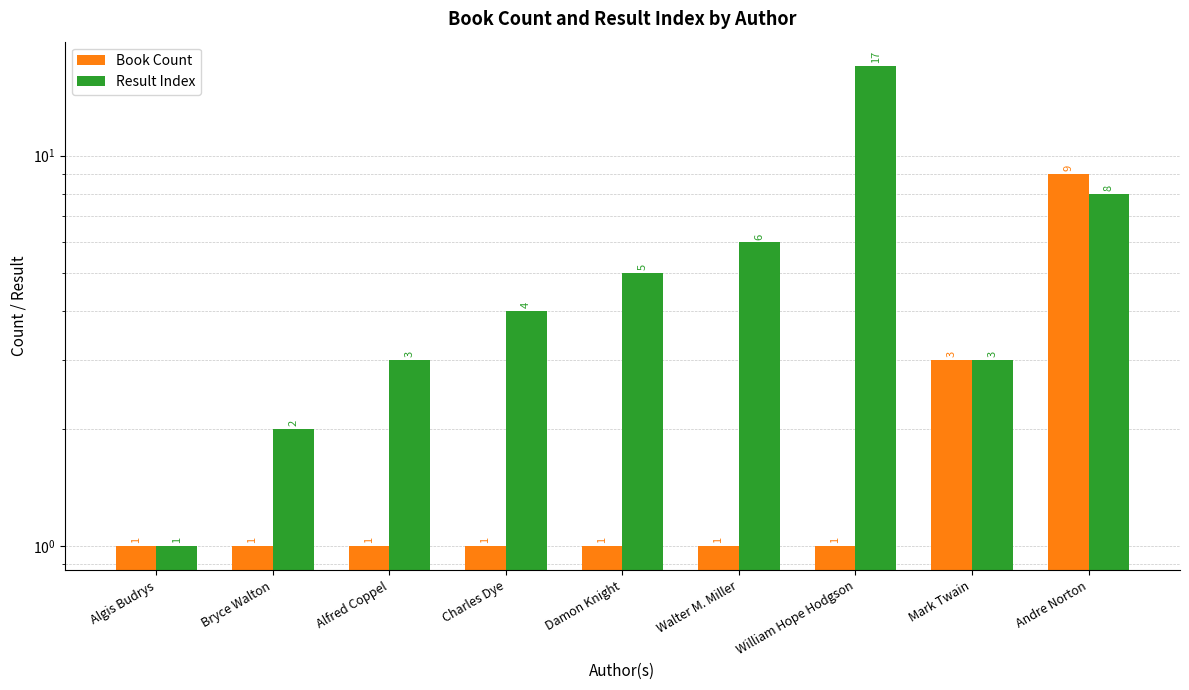

What is the minimum value shown in the chart?

1